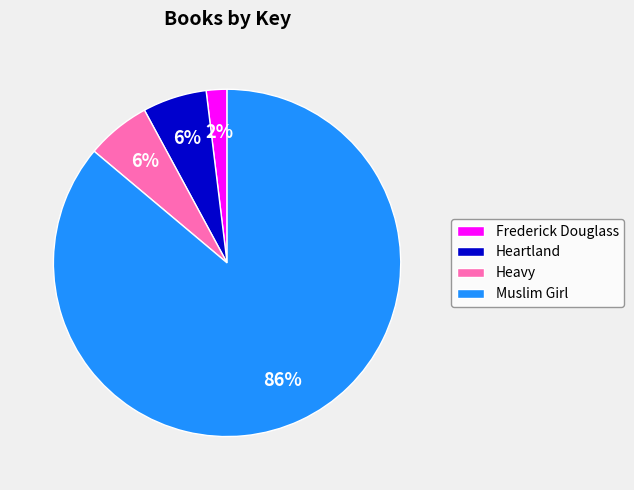

Which has a higher value, Frederick Douglass or Heartland?

Heartland